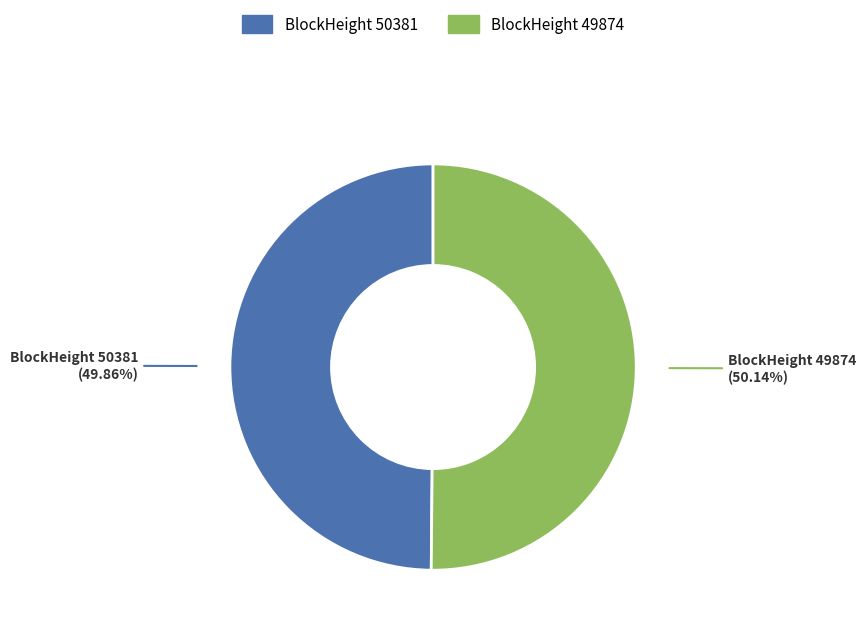

Count the number of slices in the pie.

2